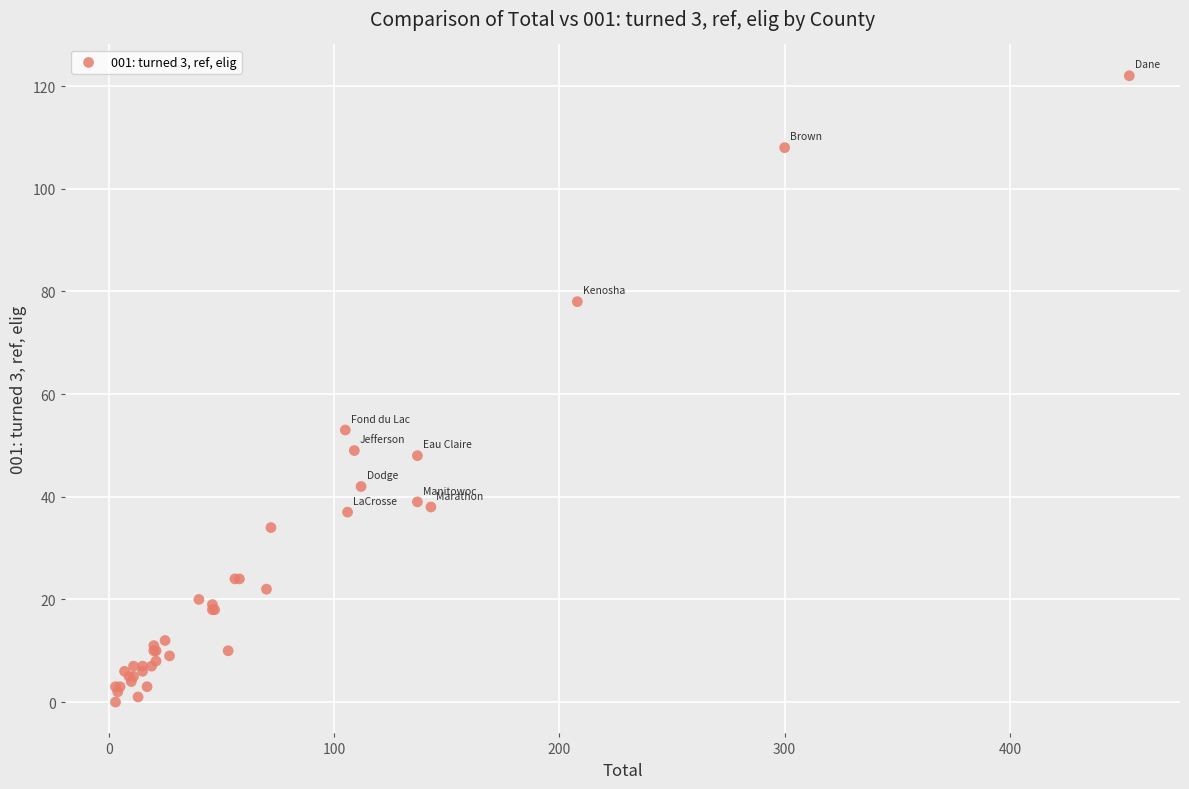

What Y value in the scatter plot is closest to 61?

53